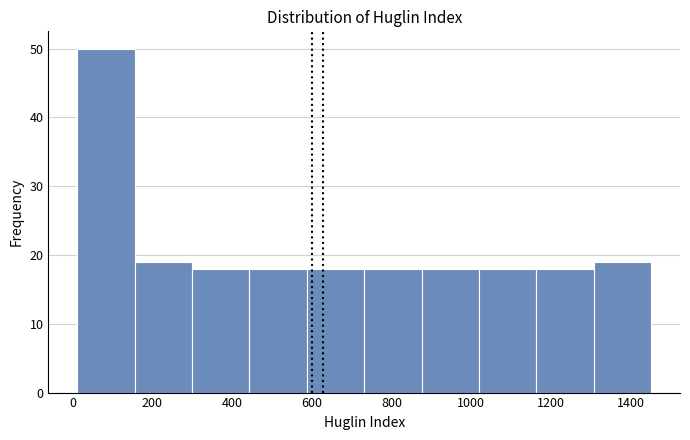

Reading left to right, list every bar in this chart as the range it spans on the x-axis followed by its height. Neither the bar edges nor the heights are printed on the chart, so give them approximately, as read against the axes.

20 to 160: 50
160 to 300: 19
300 to 440: 18
440 to 580: 18
580 to 740: 18
740 to 880: 18
880 to 1020: 18
1020 to 1160: 18
1160 to 1300: 18
1300 to 1460: 19